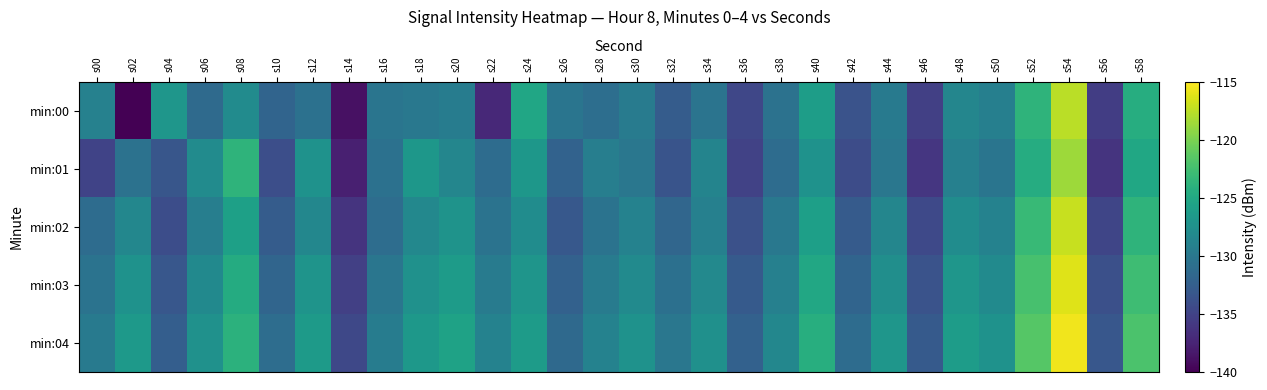

What is the total value across all series at s20?

-637.1